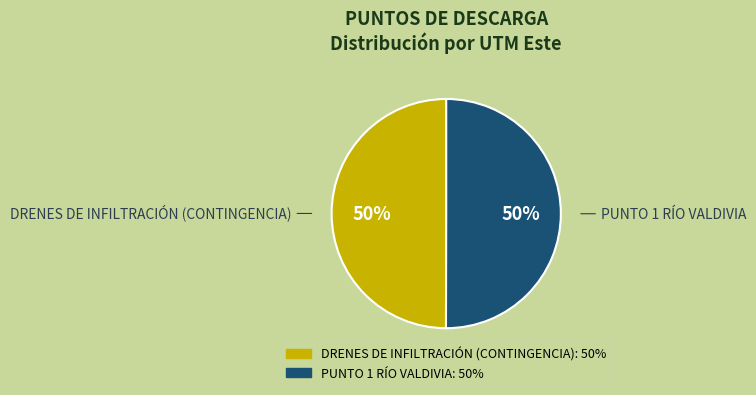

To the nearest percent, what portion does PUNTO 1 RÍO VALDIVIA represent?

50%